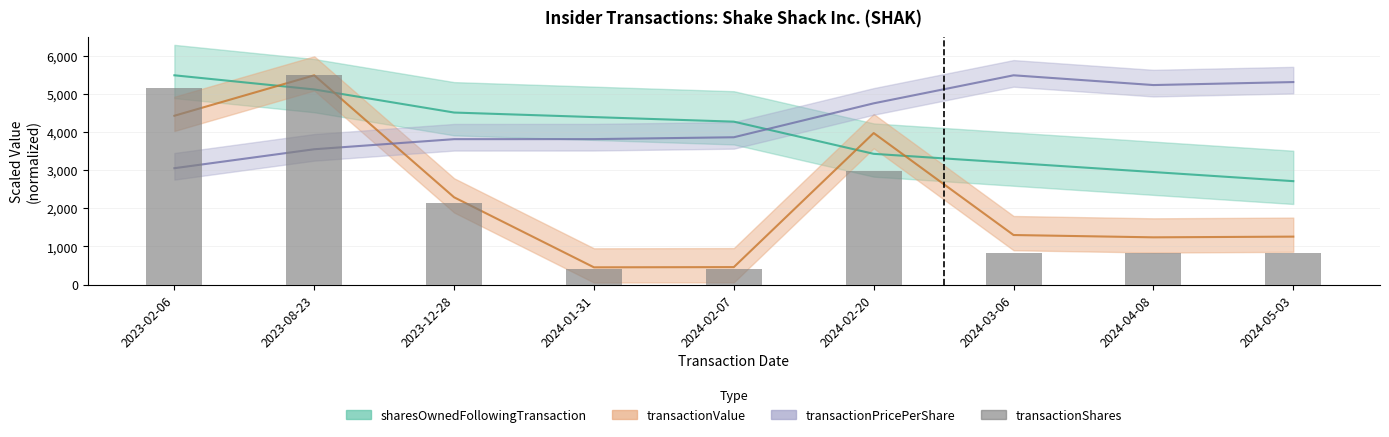

What is the minimum value shown in the chart?

420.7